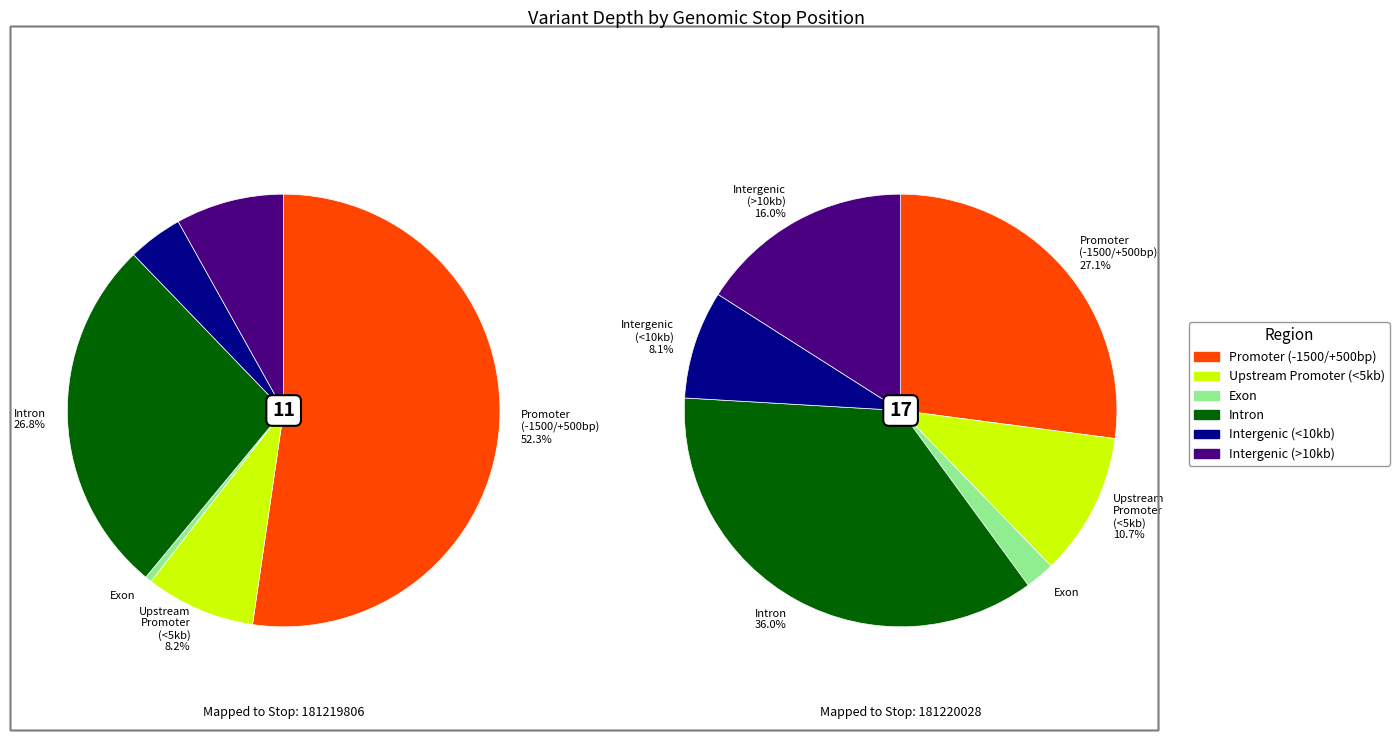

Which has a higher value, 181220028 or 181219806?

181220028